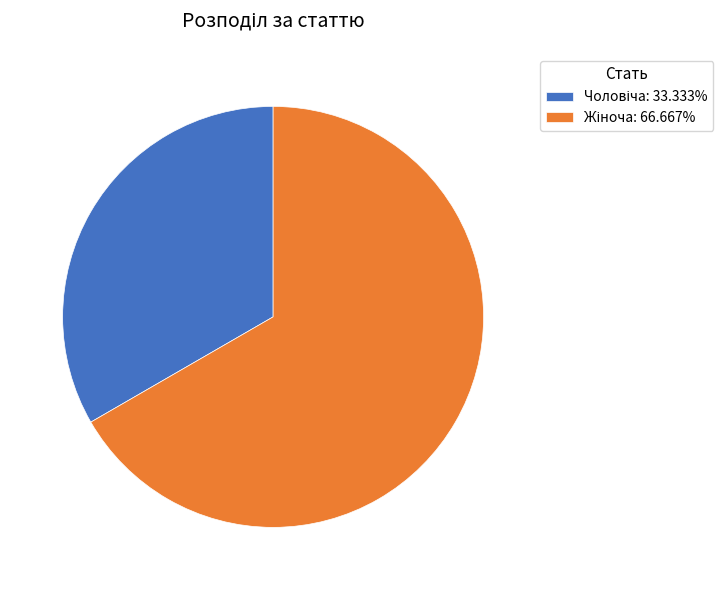

Is there any slice that represents more than half of the pie?

Yes